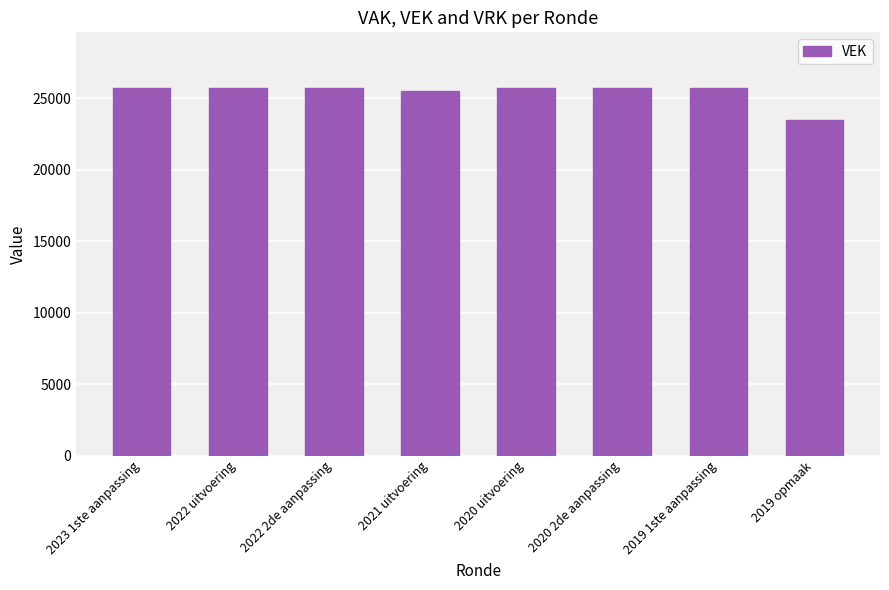

How many distinct data groups are displayed?

1